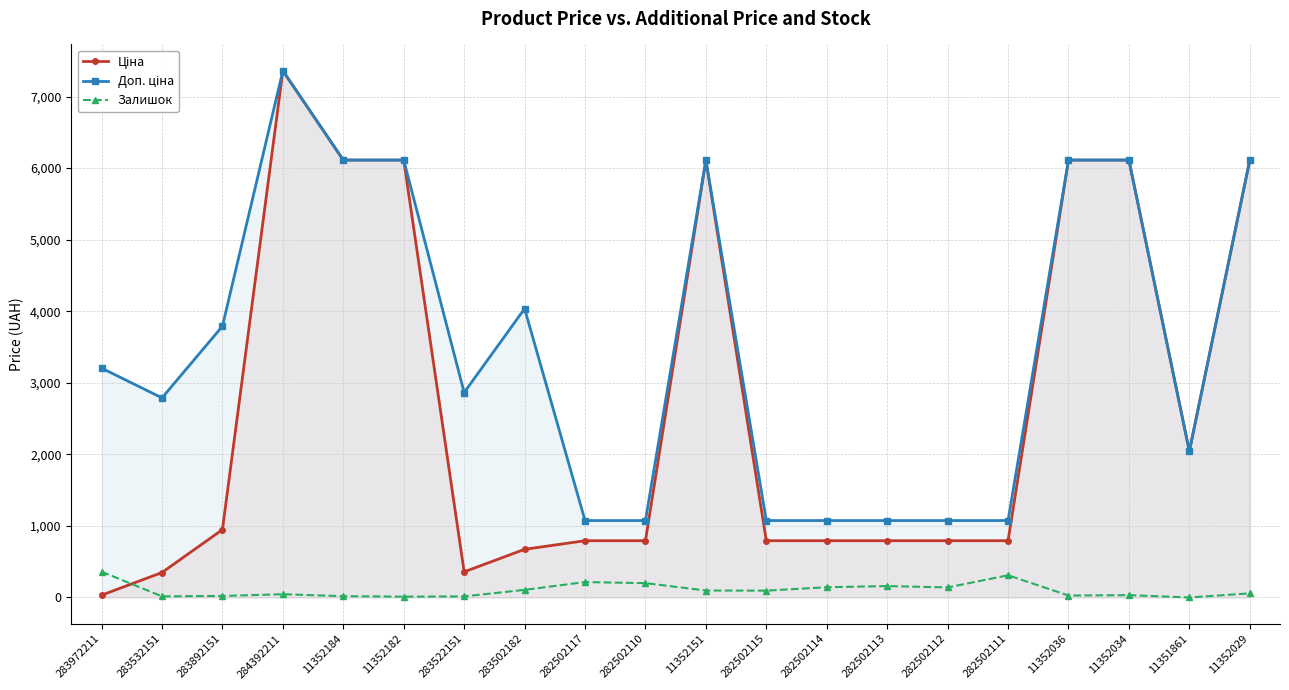

The Доп. ціна series shows 4898.1 at 284392211. True or false?

False